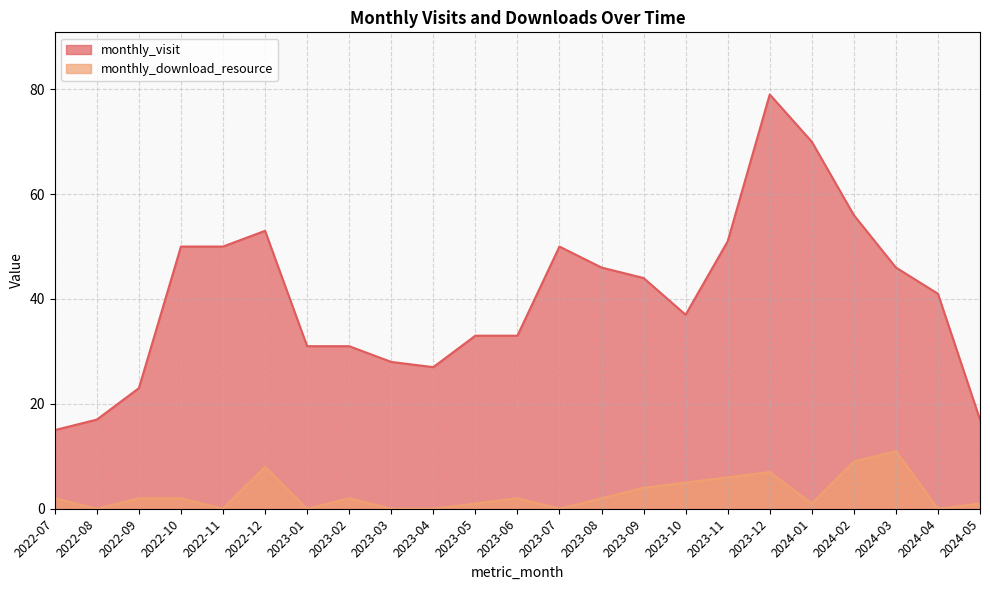

What position from the right is 2022-11?

19